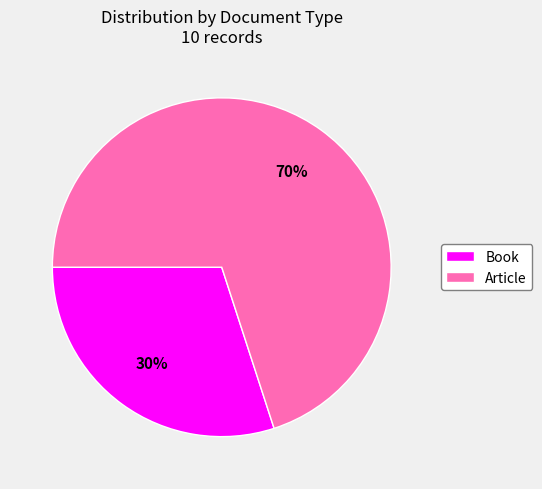

Which has a higher value, Book or Article?

Article